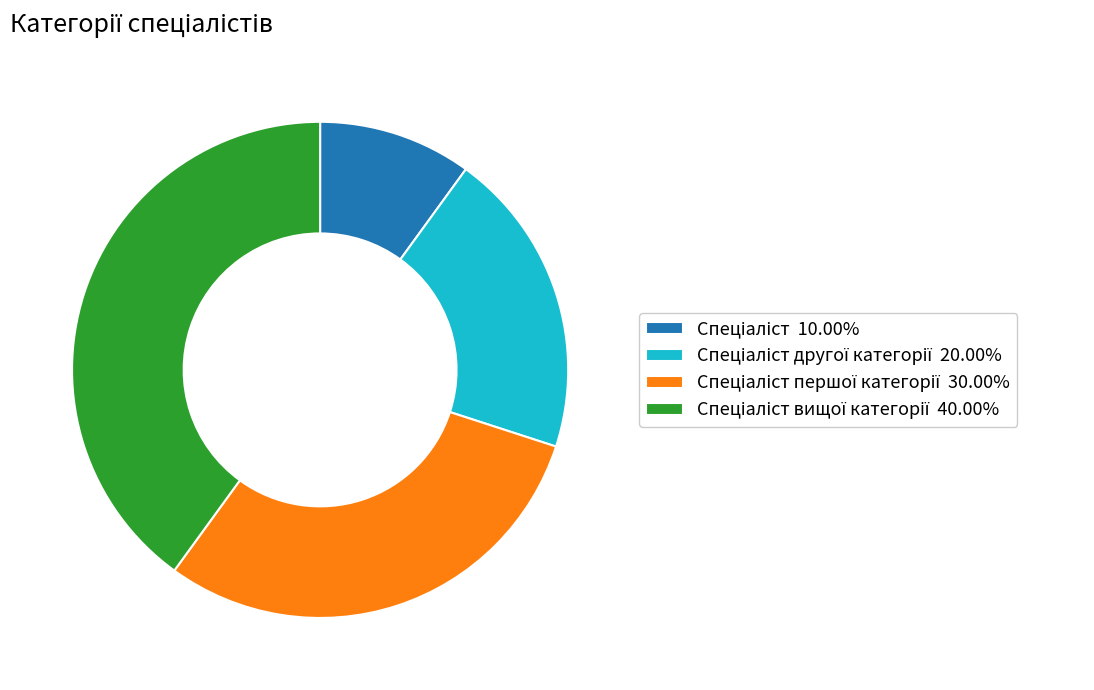

Is there any slice that represents more than half of the pie?

No